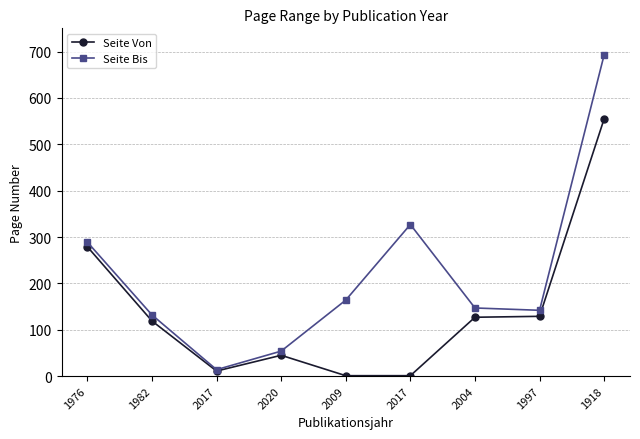

List the series in order of their overall mean, lowest first.

Seite Von, Seite Bis